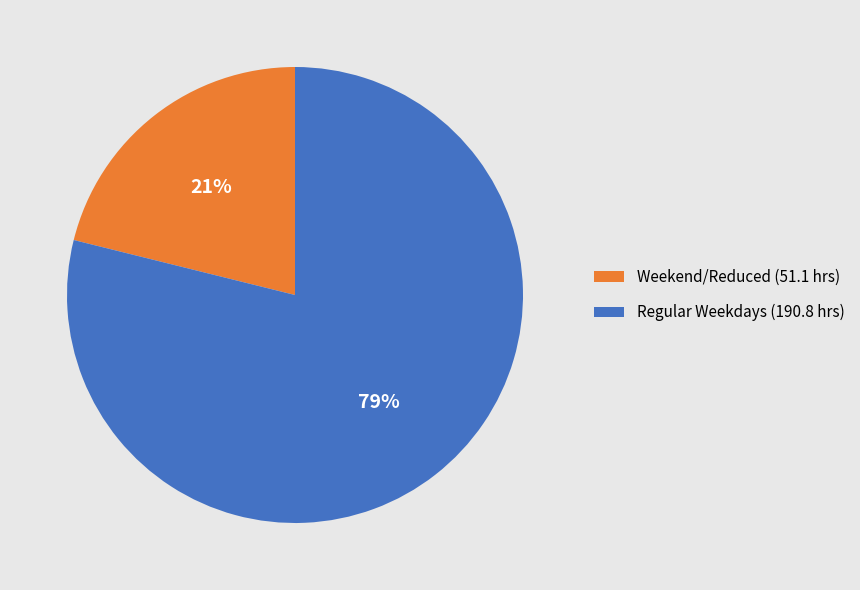

The Weekend/Reduced (51.1 hrs) slice represents 21% of the pie. True or false?

True